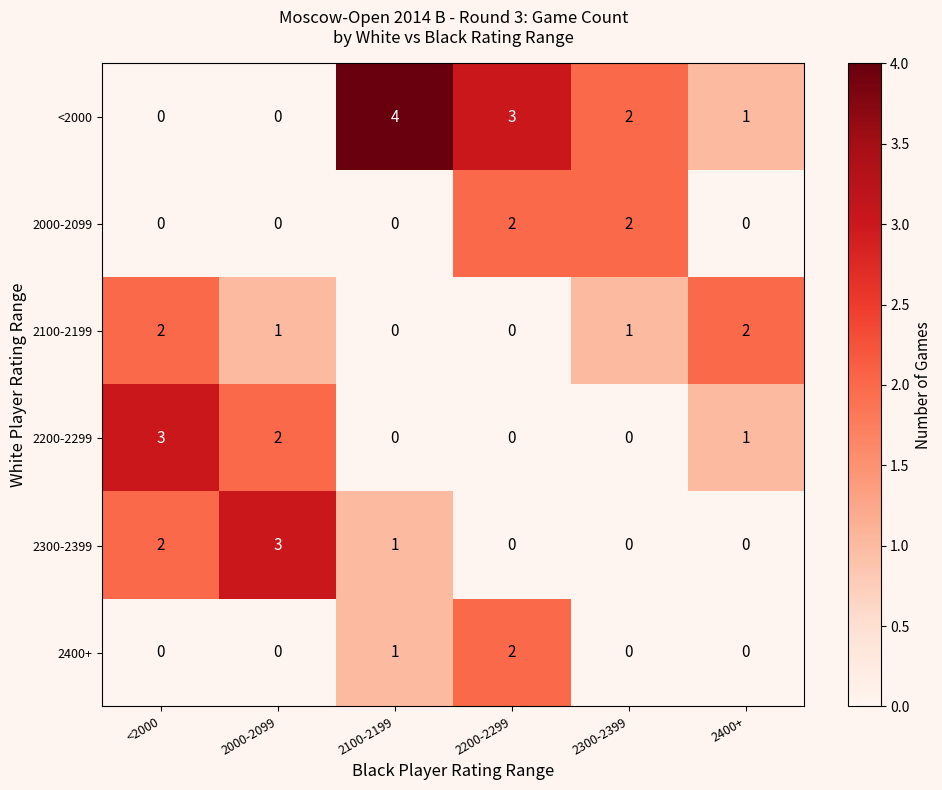

What is the spread (max minus min) of values at 2200-2299?

3